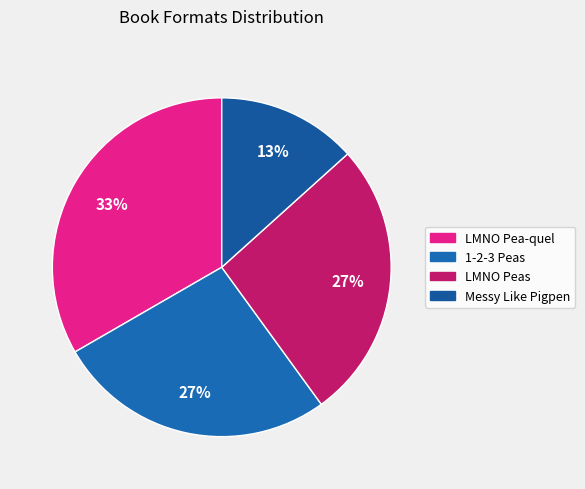

Which slice is the largest?

LMNO Pea-quel